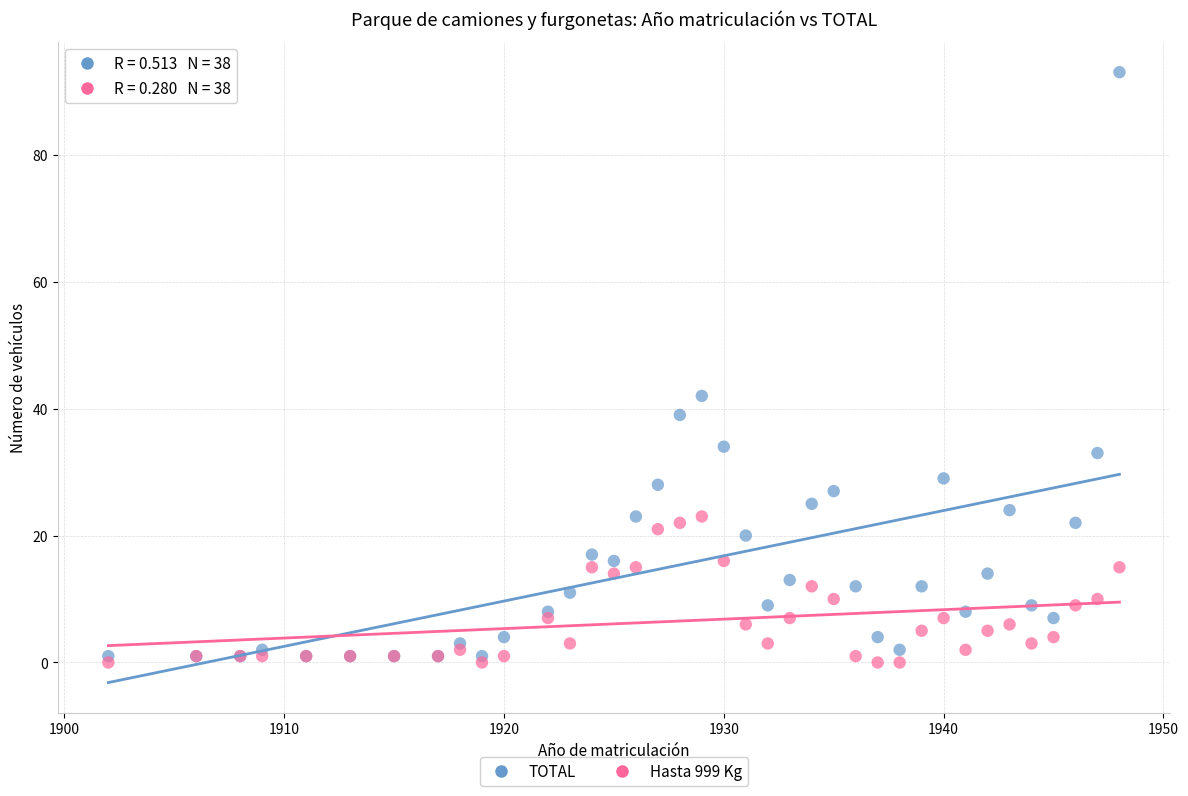

Across all series, what Y value is closest to 46?

42